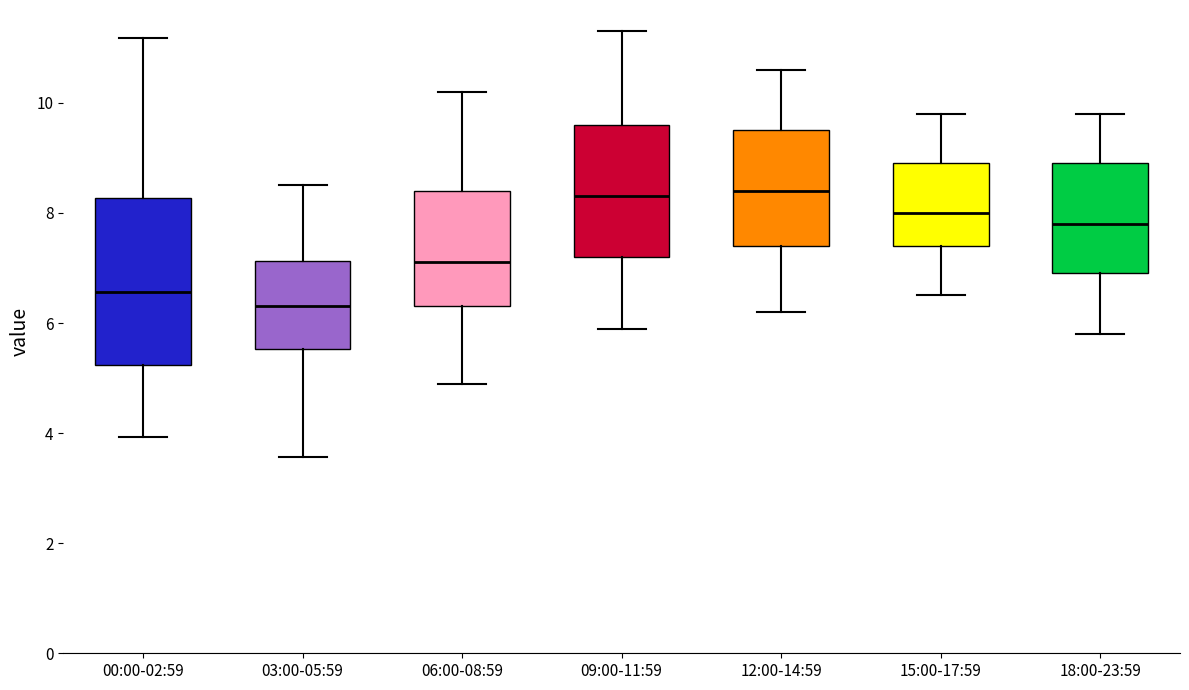

Which box has the lowest median line?

03:00-05:59